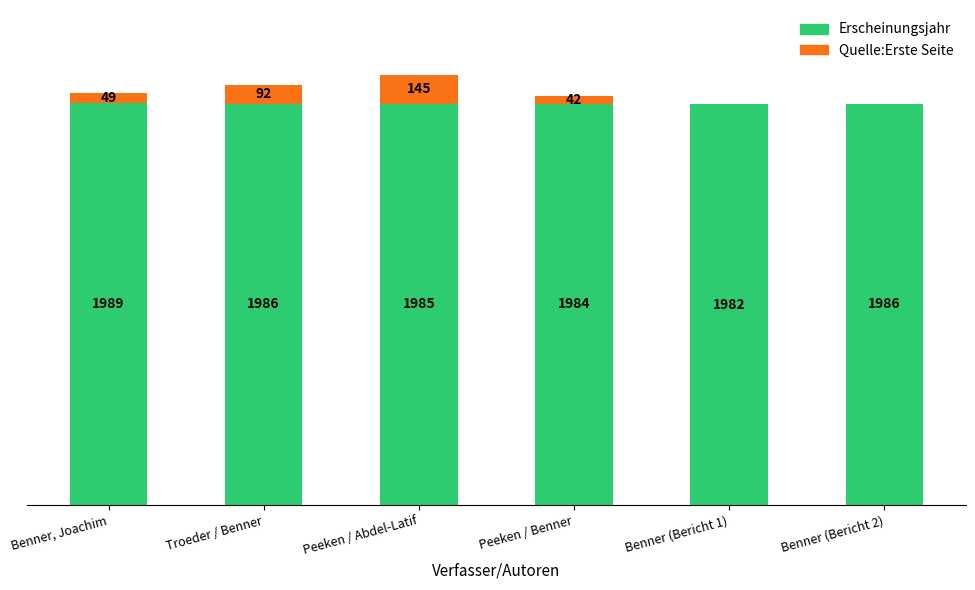

At which category is the sum across all series the highest?

Peeken / Abdel-Latif